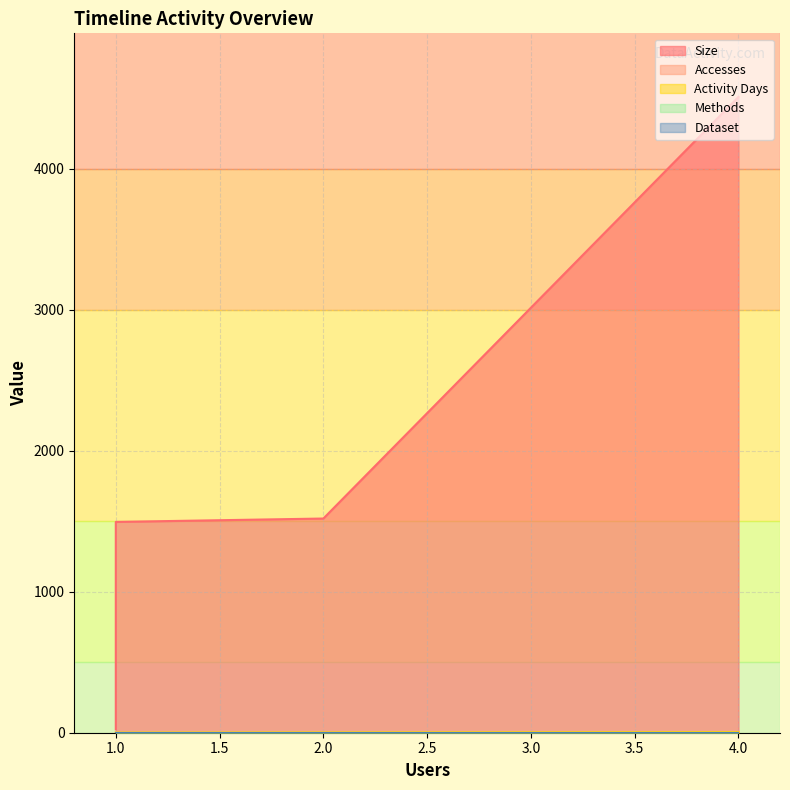

What is the average value of the Accesses series?

2